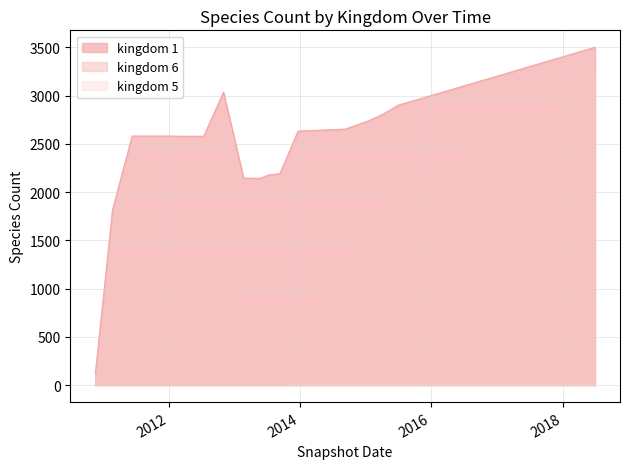

True or false: kingdom_6 has a value of 4705 at 2017-07-01.

False